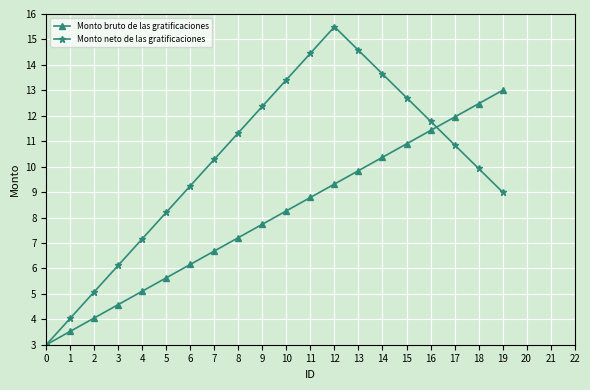

What is the value of the Monto neto de las gratificaciones point at the 17th from the left?

11.8